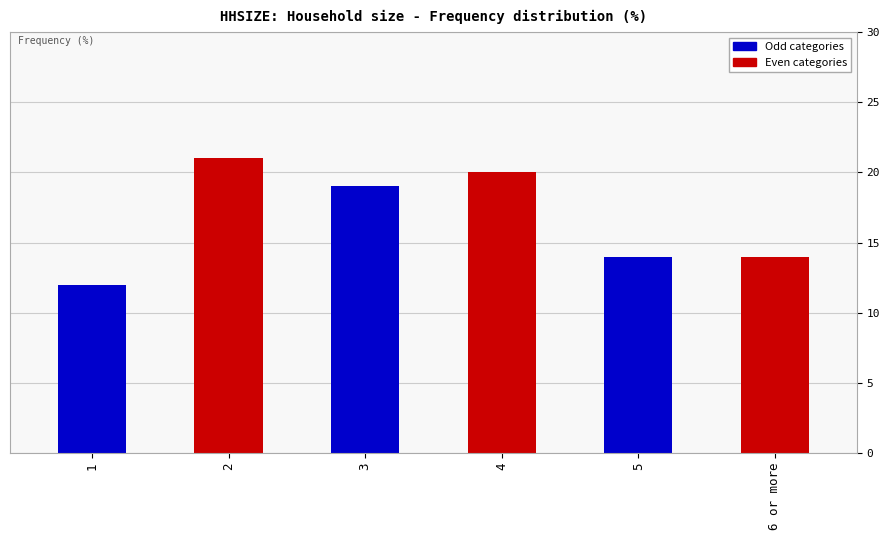

The value at 4 is 5. True or false?

False